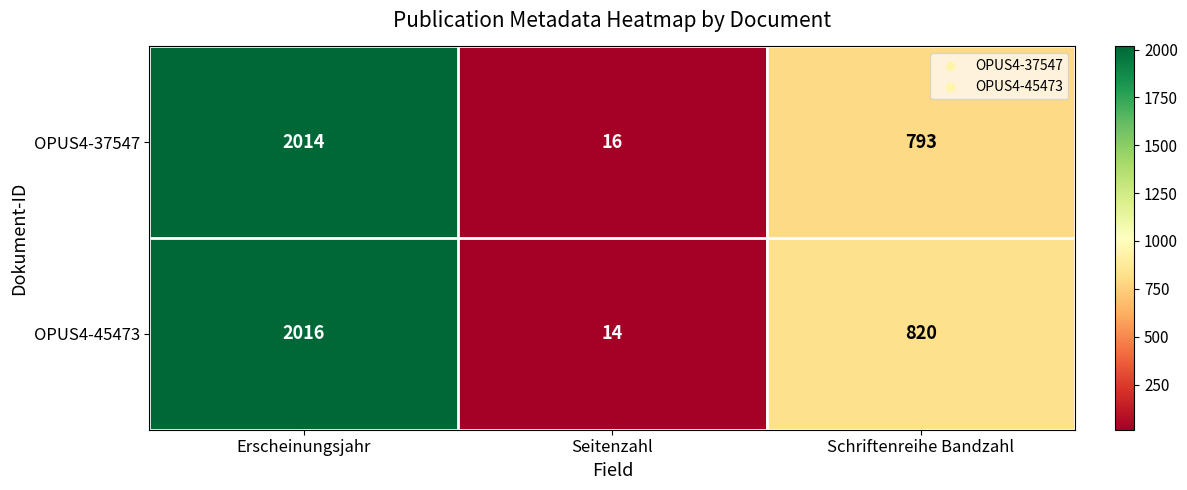

Count the OPUS4-37547 values in the range 16 to 2014.

3